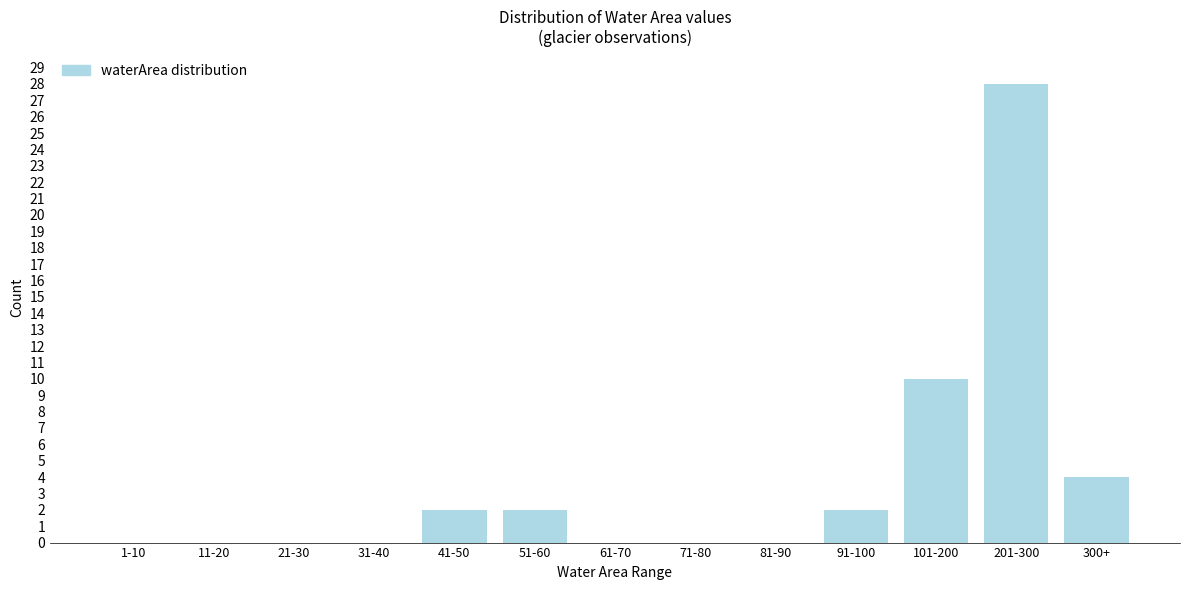

Reading left to right, extract all data points from this chart.

1-10=0	11-20=0	21-30=0	31-40=0	41-50=2	51-60=2	61-70=0	71-80=0	81-90=0	91-100=2	101-200=10	201-300=28	300+=4